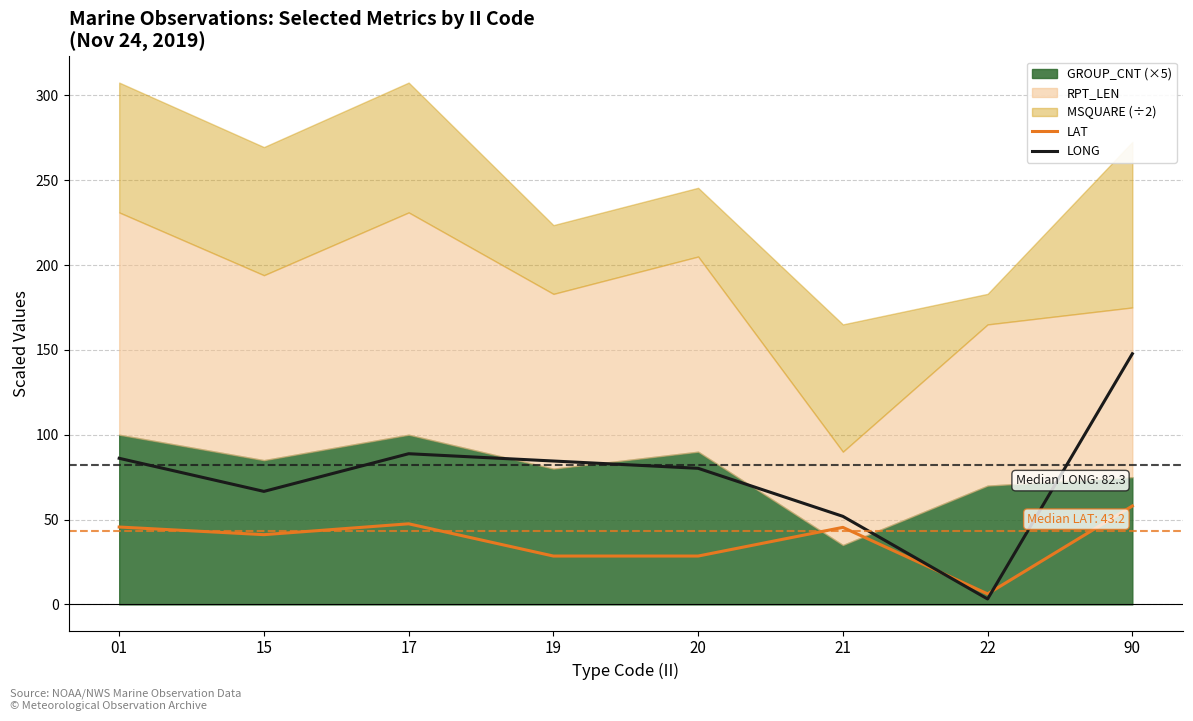

Which series has the largest total across all categories?

LONG